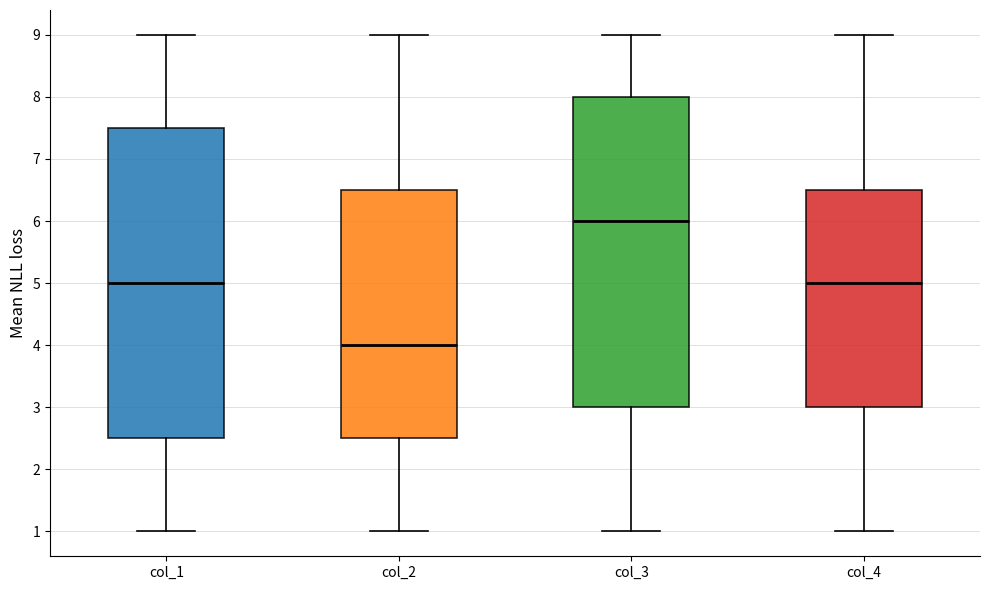

Reading left to right, transcribe this box plot: for each box, give where its median line is, the range the box spans, and where its two whiskers end, as read against the y-axis. The values are not printed on the chart, so give them approximately, as read against the axis.

col_1: median 5.0, box 2.5 to 7.5, whiskers 1.0 to 9.0
col_2: median 4.0, box 2.5 to 6.5, whiskers 1.0 to 9.0
col_3: median 6.0, box 3.0 to 8.0, whiskers 1.0 to 9.0
col_4: median 5.0, box 3.0 to 6.5, whiskers 1.0 to 9.0